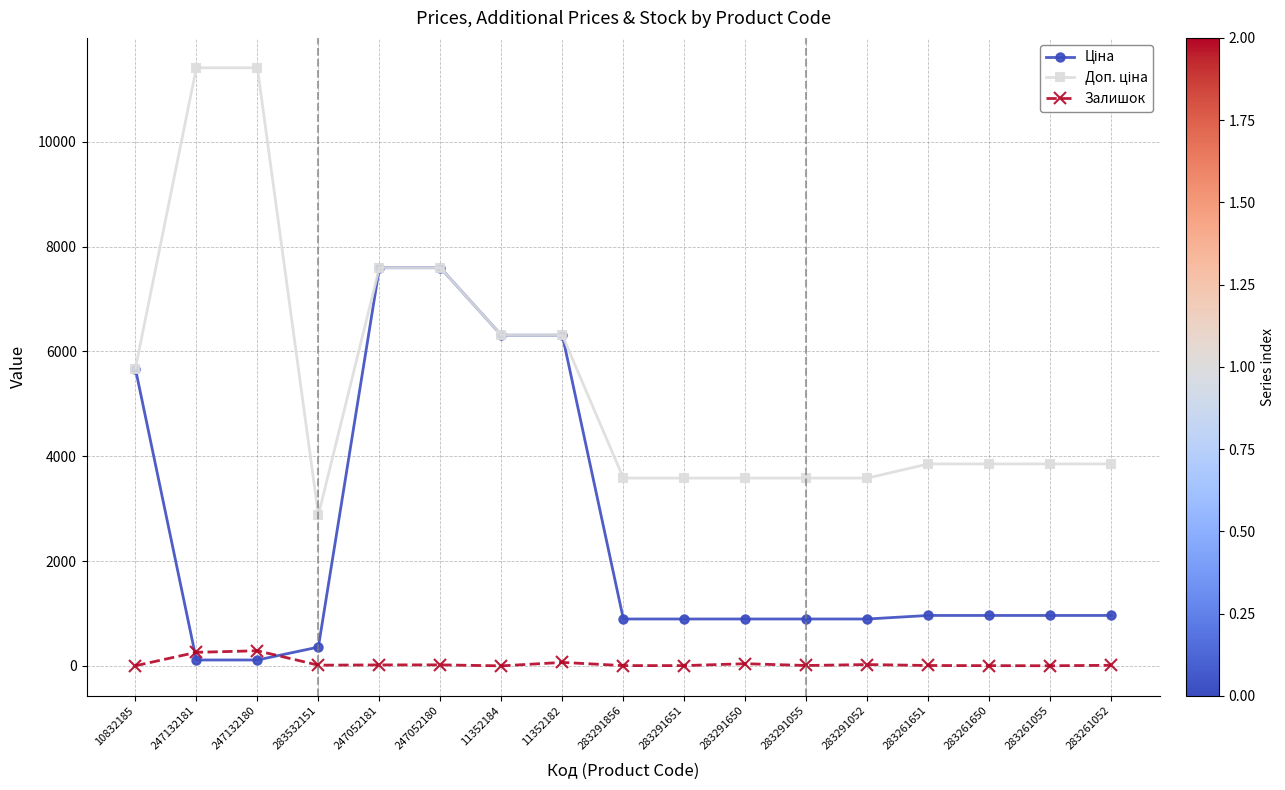

Is it true that Залишок equals 9.0 at 283261651?

True